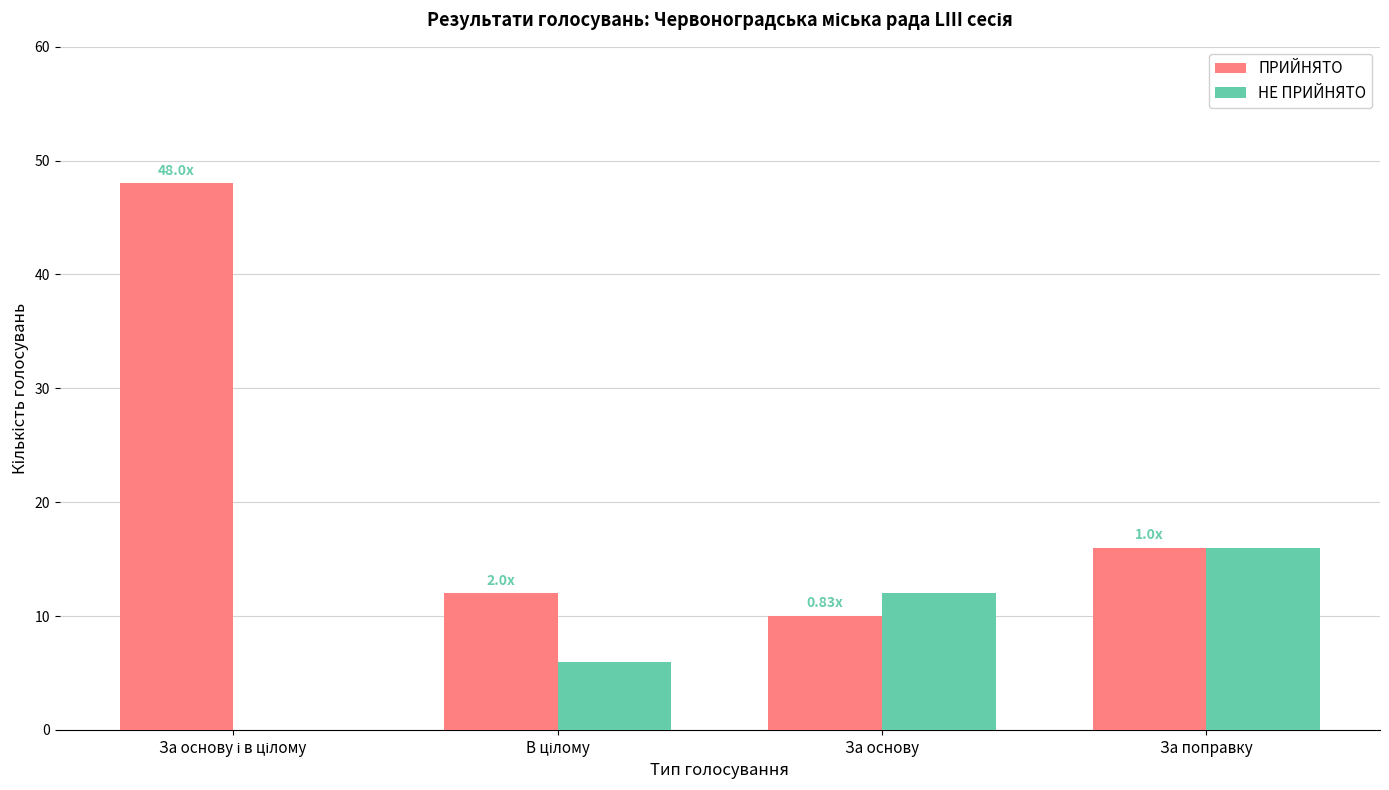

The value of НЕ ПРИЙНЯТО at За основу is 12. True or false?

True